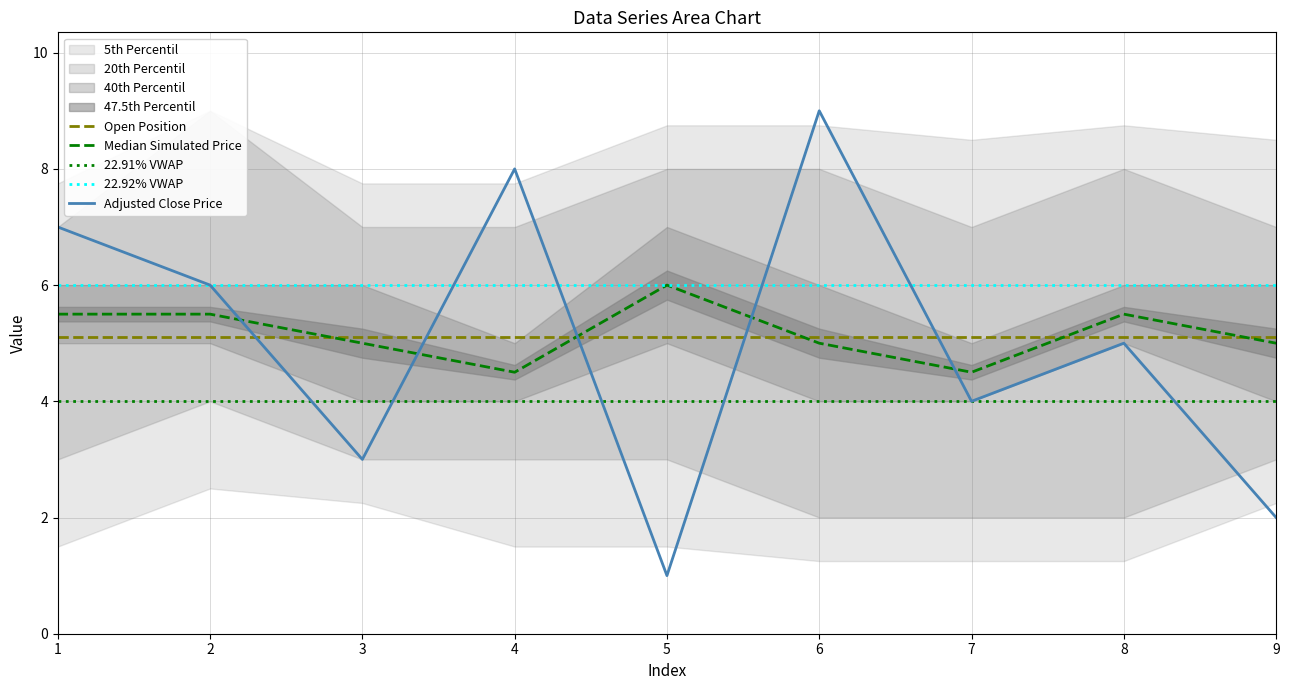

Reading left to right, list all the values displayed in this chart.

Open Position: 5.1	5.1	5.1	5.1	5.1	5.1	5.1	5.1	5.1
Median Simulated Price: 5.5	5.5	5.0	4.5	6.0	5.0	4.5	5.5	5.0
22.91% VWAP: 4.0	4.0	4.0	4.0	4.0	4.0	4.0	4.0	4.0
22.92% VWAP: 6.0	6.0	6.0	6.0	6.0	6.0	6.0	6.0	6.0
Adjusted Close Price: 7.0	6.0	3.0	8.0	1.0	9.0	4.0	5.0	2.0